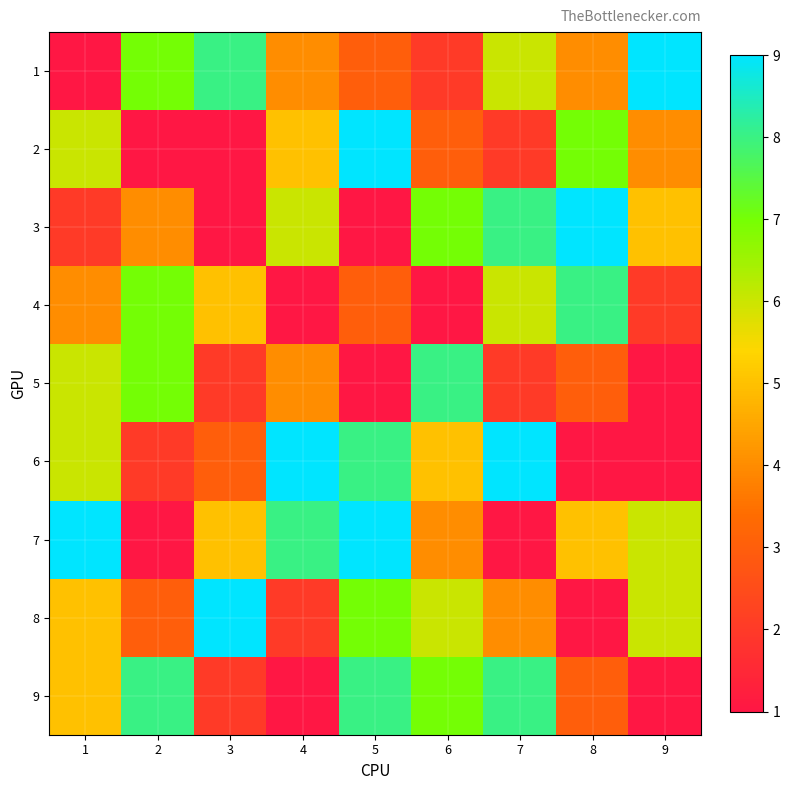

Reading left to right, extract all data points from this chart.

1: 1=0	2=7	3=8	4=4	5=3	6=2	7=6	8=4	9=9
2: 1=6	2=0	3=1	4=5	5=9	6=3	7=2	8=7	9=4
3: 1=2	2=4	3=0	4=6	5=1	6=7	7=8	8=9	9=5
4: 1=4	2=7	3=5	4=0	5=3	6=1	7=6	8=8	9=2
5: 1=6	2=7	3=2	4=4	5=0	6=8	7=2	8=3	9=1
6: 1=6	2=2	3=3	4=9	5=8	6=5	7=9	8=1	9=0
7: 1=9	2=1	3=5	4=8	5=9	6=4	7=0	8=5	9=6
8: 1=5	2=3	3=9	4=2	5=7	6=6	7=4	8=0	9=6
9: 1=5	2=8	3=2	4=1	5=8	6=7	7=8	8=3	9=0